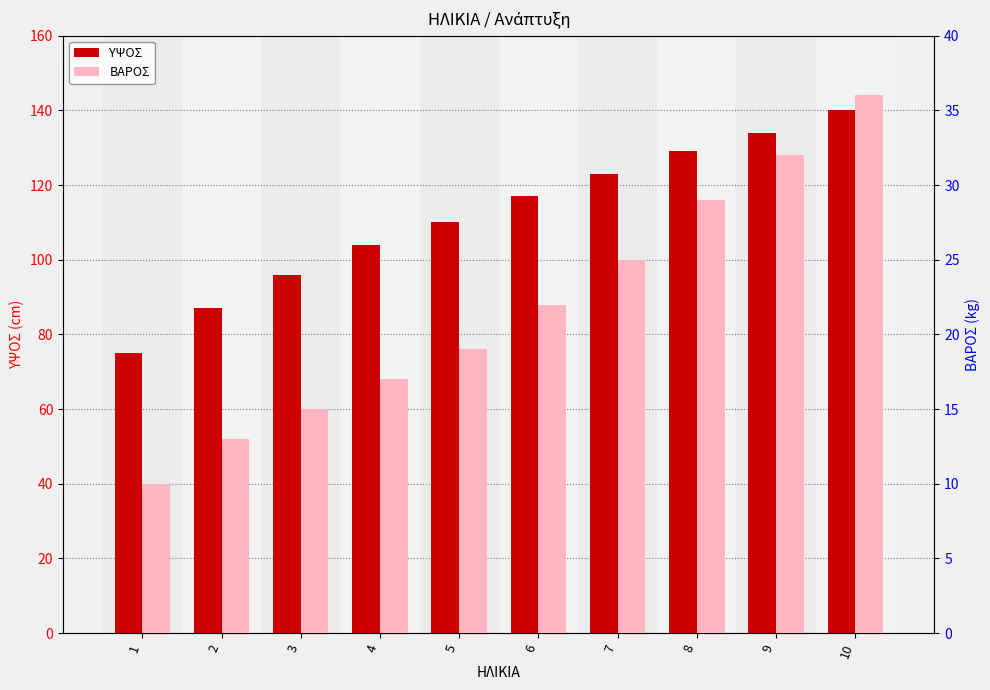

Is the value of ΒΑΡΟΣ at 9 greater than the value of ΥΨΟΣ at 1?

No